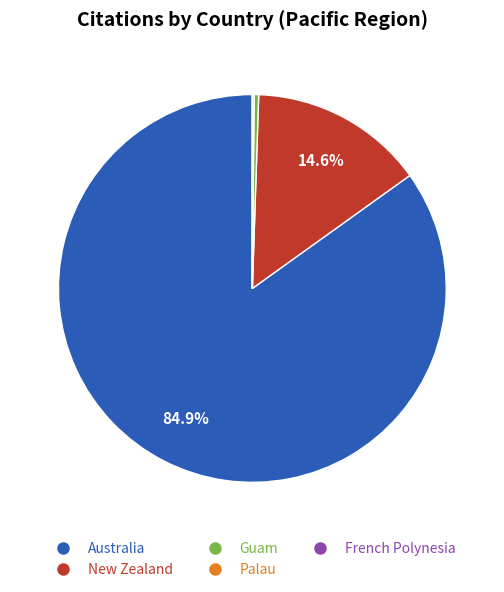

Which slice represents more than half of the pie?

Australia